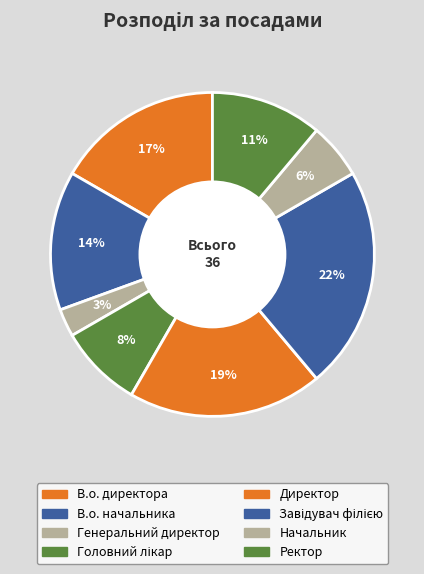

Approximately how many times larger is the value at Начальник compared to Головний лікар?

0.7